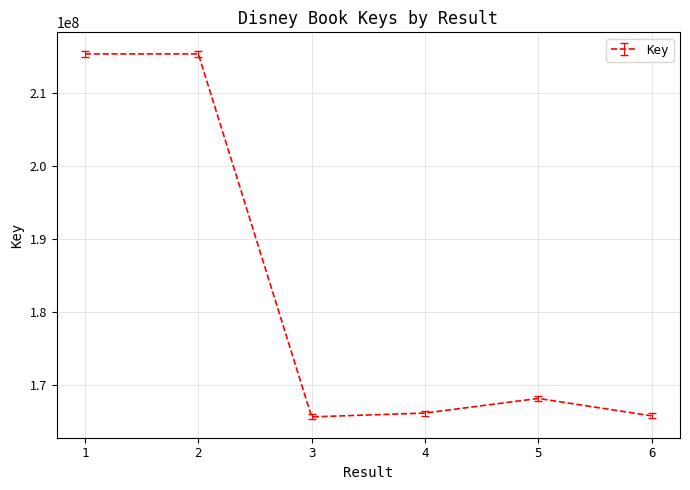

What is the sum of all values?

1096522280